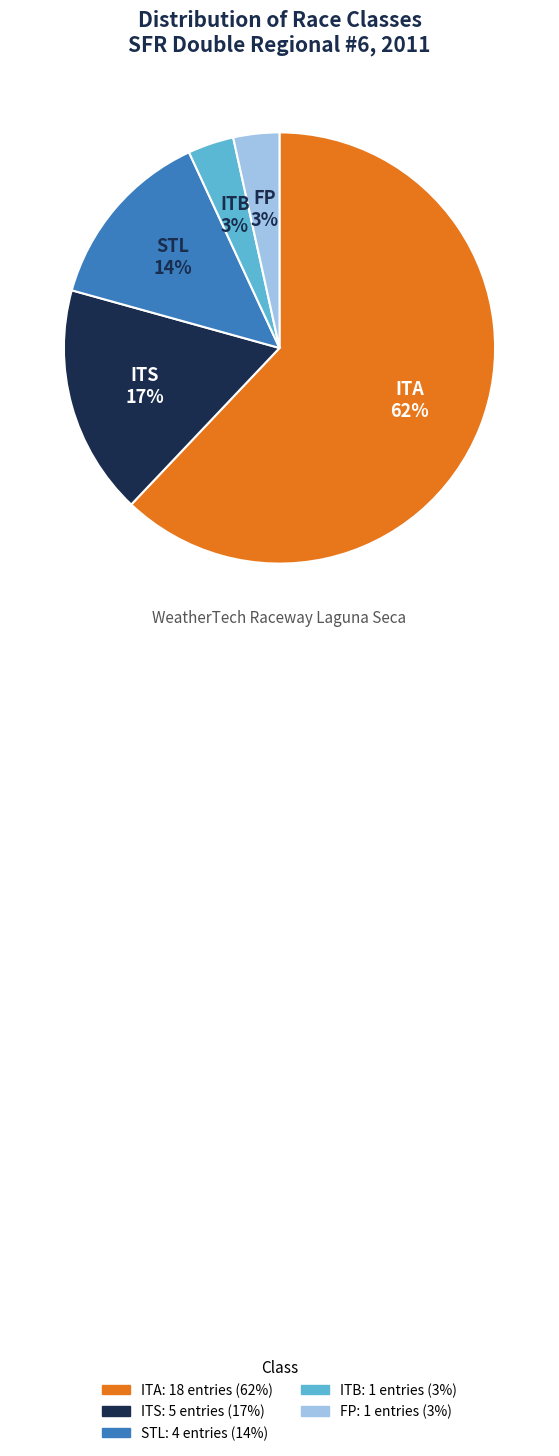

How many segments does this pie chart have?

5